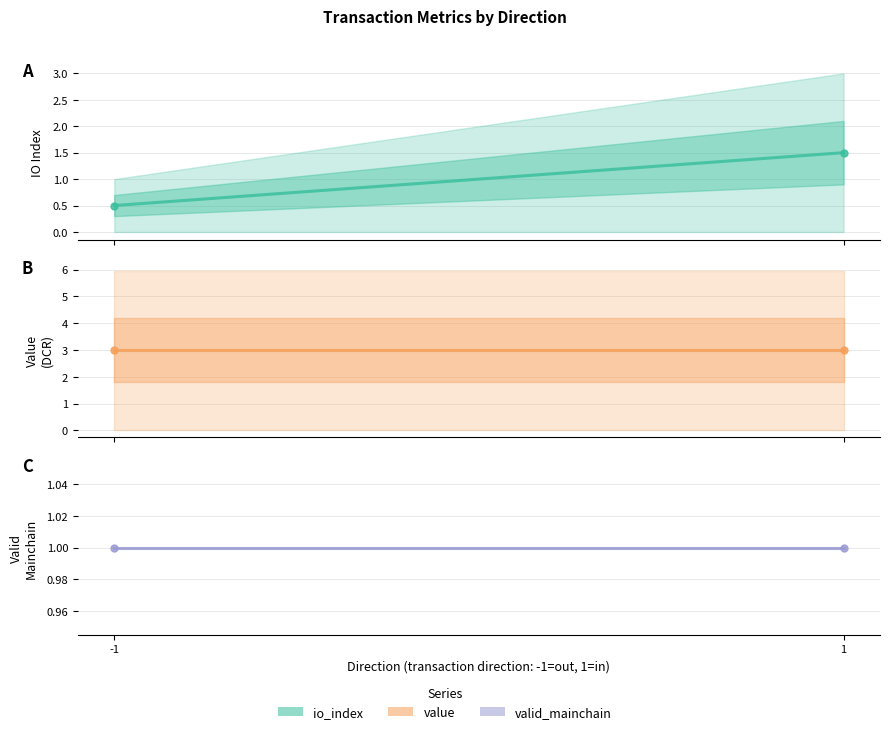

The value mean series shows 1.8 at 1. True or false?

False